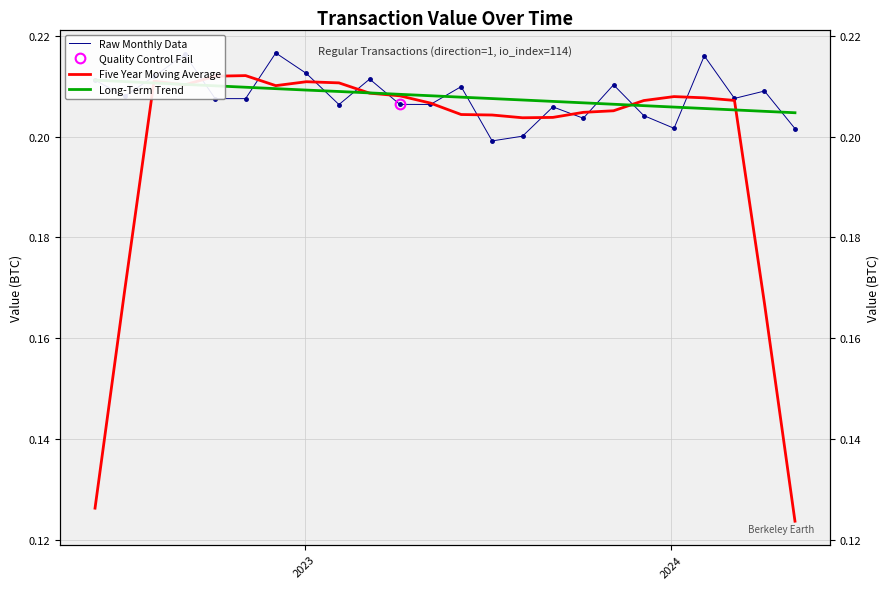

What are all the series names shown in the legend?

Raw Monthly Data, Five Year Moving Average, Long-Term Trend